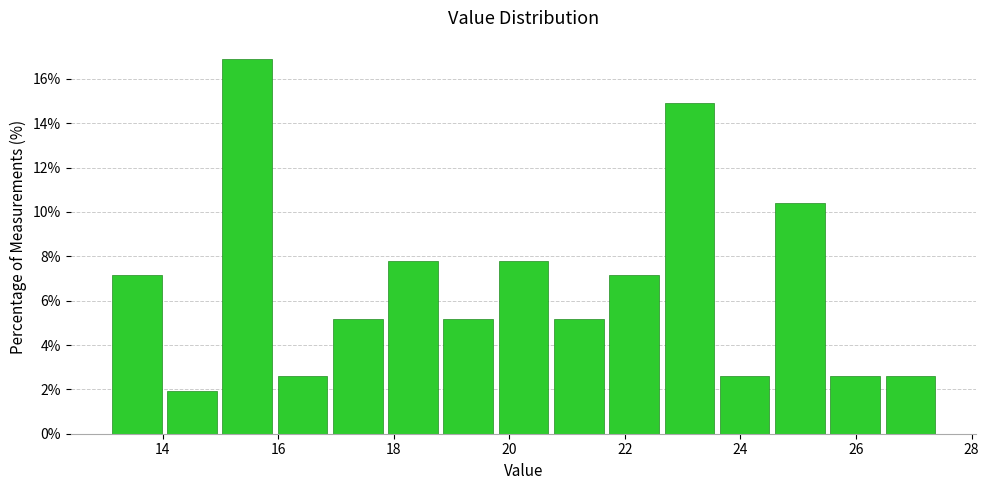

Reading left to right, transcribe this chart: for each bar, give the range it covers on the x-axis and its height. Neither the bar edges nor the heights are printed on the chart, so give them approximately, as read against the axes.

13.0 to 14.0: 7.2
14.0 to 15.0: 2.0
15.0 to 16.0: 16.8
16.0 to 16.8: 2.6
16.8 to 17.8: 5.2
17.8 to 18.8: 7.8
18.8 to 19.8: 5.2
19.8 to 20.8: 7.8
20.8 to 21.6: 5.2
21.6 to 22.6: 7.2
22.6 to 23.6: 15.0
23.6 to 24.6: 2.6
24.6 to 25.6: 10.4
25.6 to 26.4: 2.6
26.4 to 27.4: 2.6